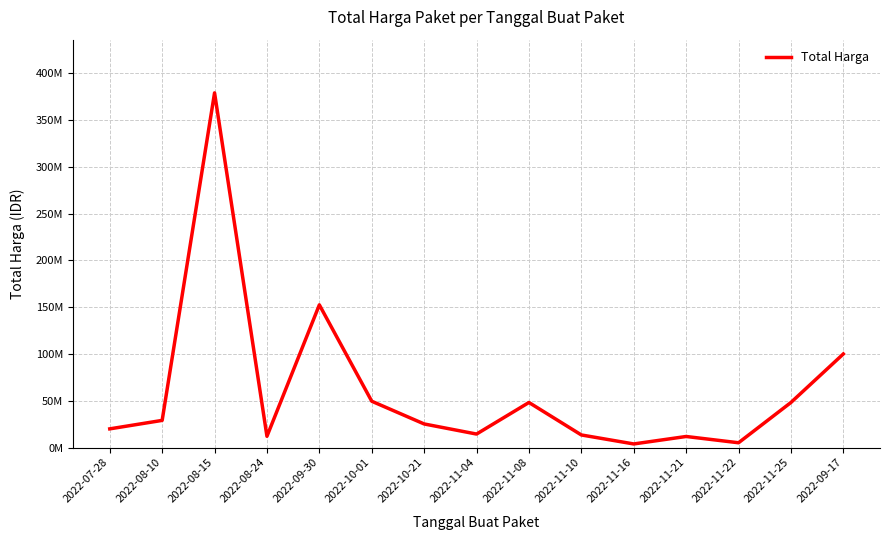

What is the ratio of the value at 2022-08-24 to the value at 2022-09-30?

0.1